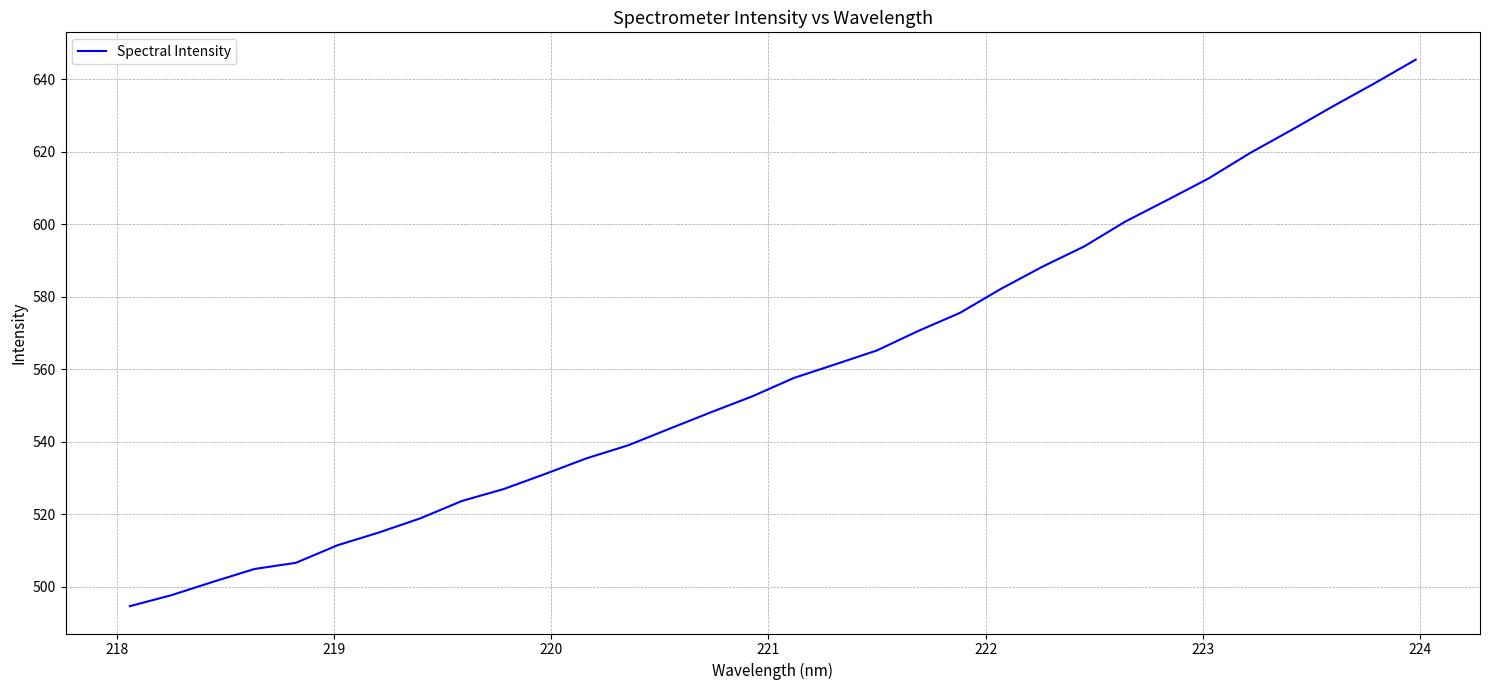

What is the maximum value shown in the chart?

645.4